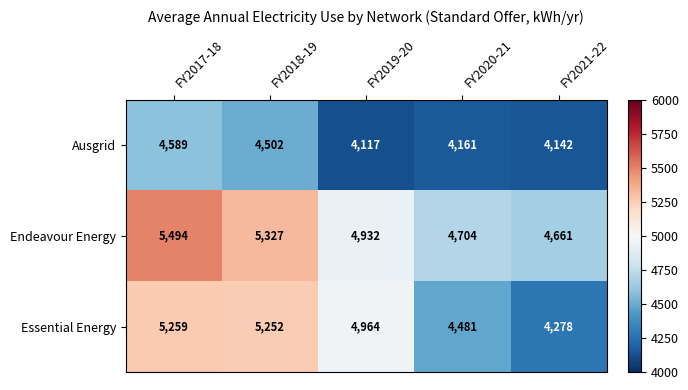

At FY2018-19, list the series in order from smallest to largest.

Ausgrid, Essential Energy, Endeavour Energy